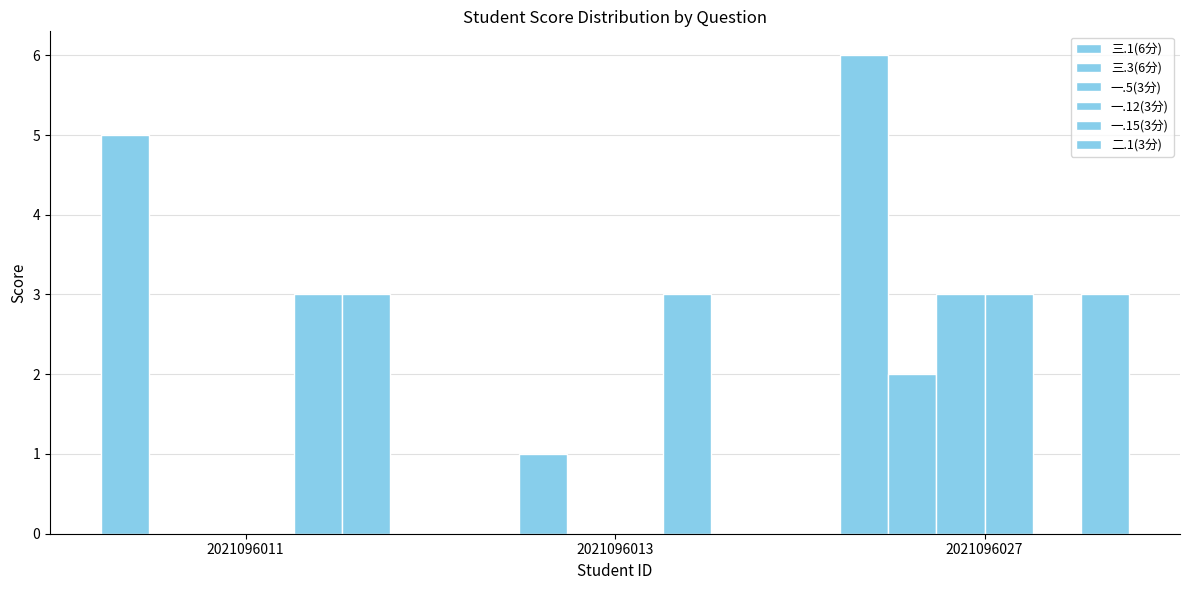

Reading right to left, list all the values displayed in this chart.

三.1(6分): 2021096027=6	2021096013=0	2021096011=5
三.3(6分): 2021096027=2	2021096013=1	2021096011=0
一.5(3分): 2021096027=3	2021096013=0	2021096011=0
一.12(3分): 2021096027=3	2021096013=0	2021096011=0
一.15(3分): 2021096027=0	2021096013=3	2021096011=3
二.1(3分): 2021096027=3	2021096013=0	2021096011=3